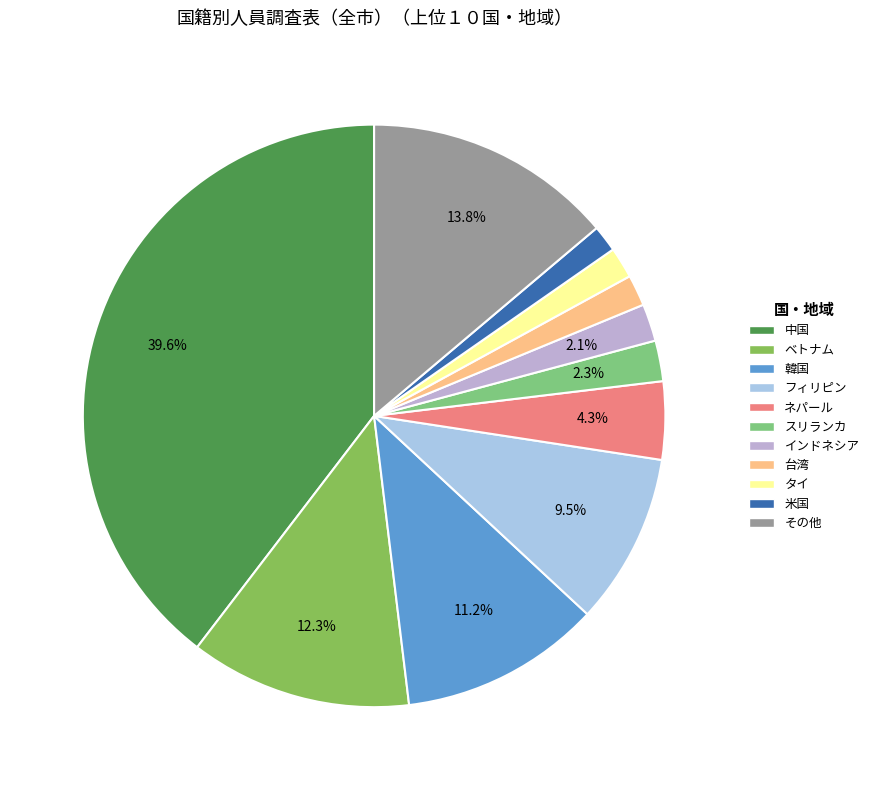

How many slices are in this pie chart?

11